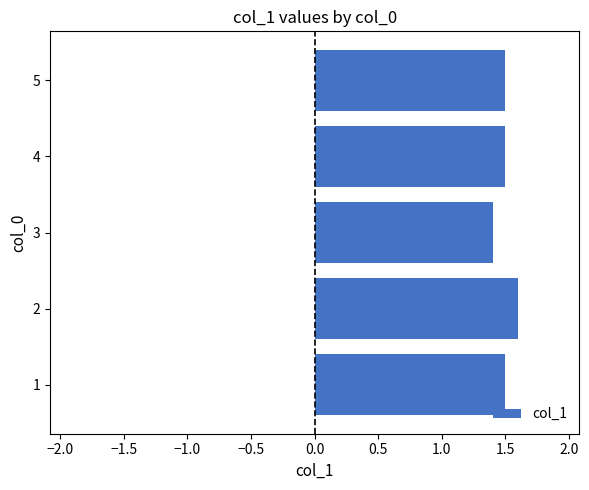

Approximately how many times larger is the value at 4 compared to 2?

0.9